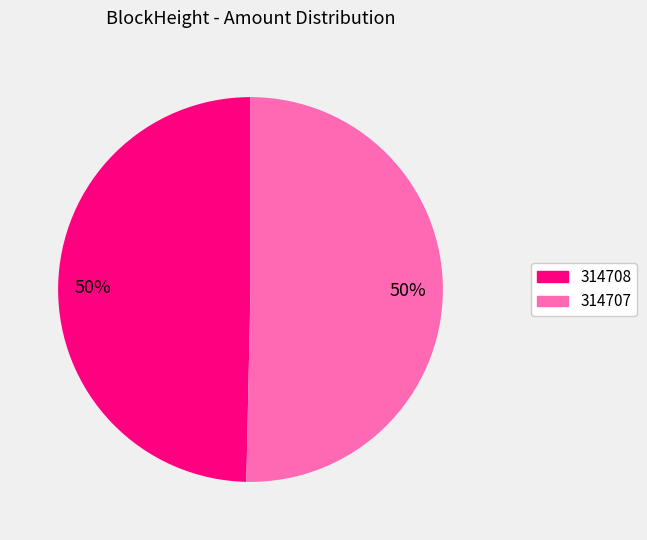

To the nearest percent, what is the average slice percentage?

50%